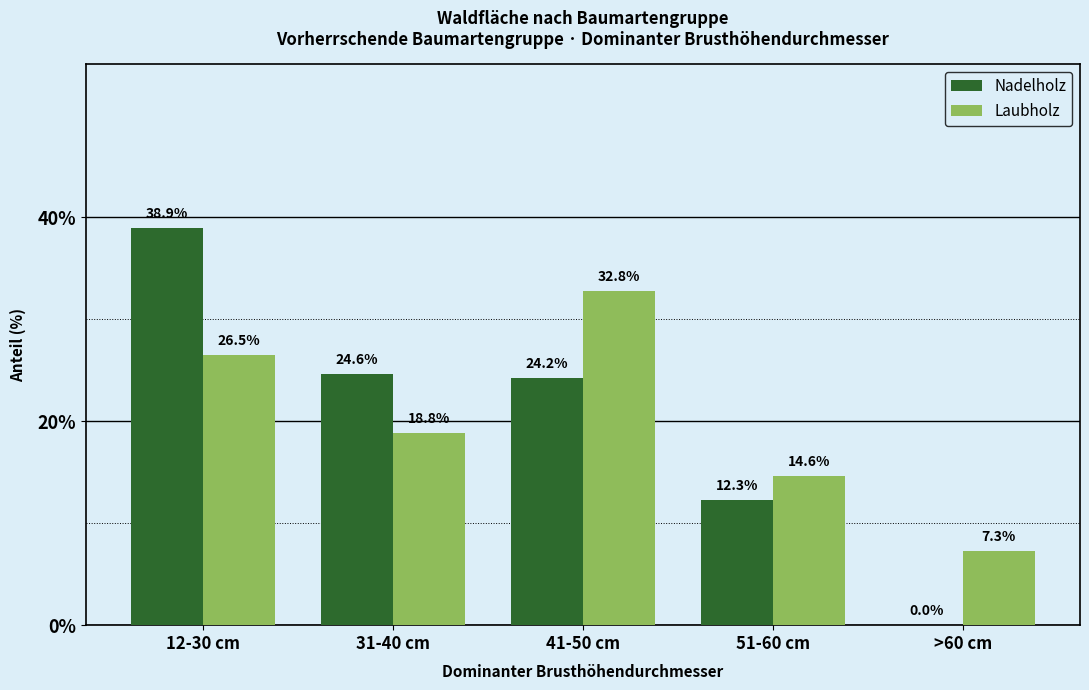

Reading left to right, list all the values displayed in this chart.

Nadelholz: 12-30 cm=38.9	31-40 cm=24.6	41-50 cm=24.2	51-60 cm=12.3	>60 cm=0.0
Laubholz: 12-30 cm=26.5	31-40 cm=18.8	41-50 cm=32.8	51-60 cm=14.6	>60 cm=7.3